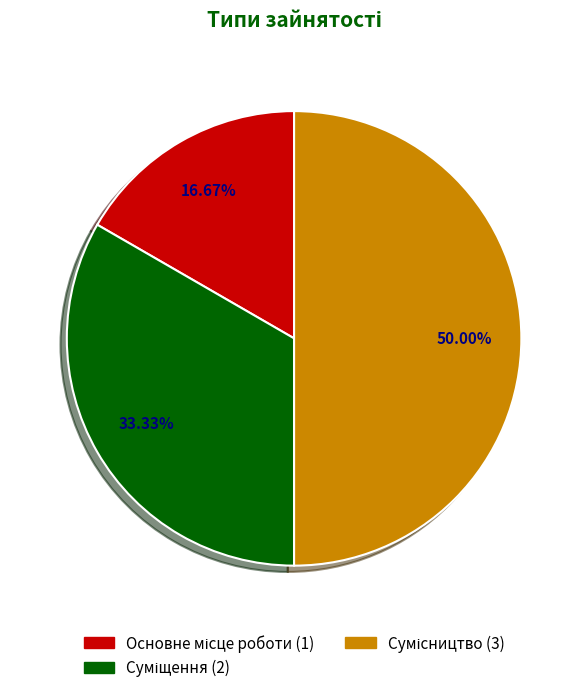

What is the ratio of the value at Основне місце роботи to the value at Сумісництво?

0.3